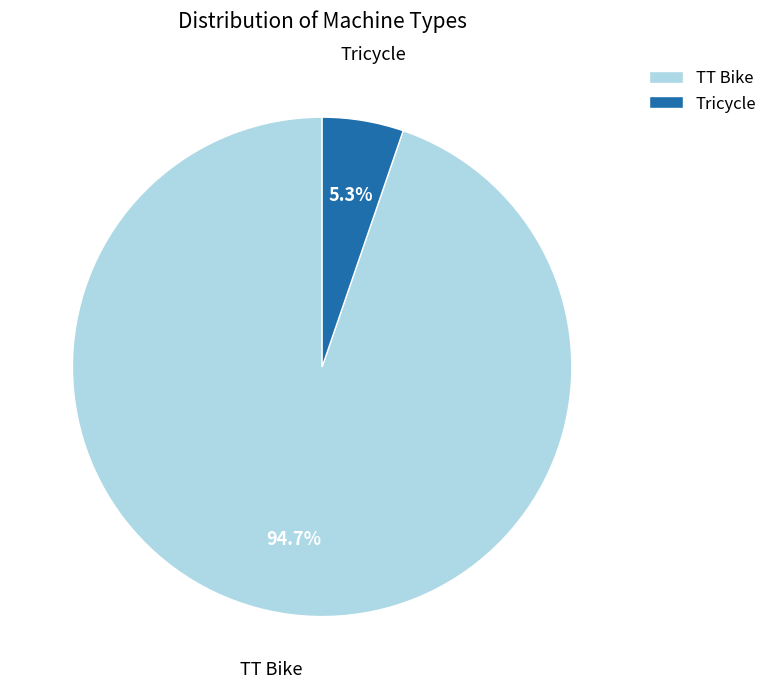

How many slices are in this pie chart?

2